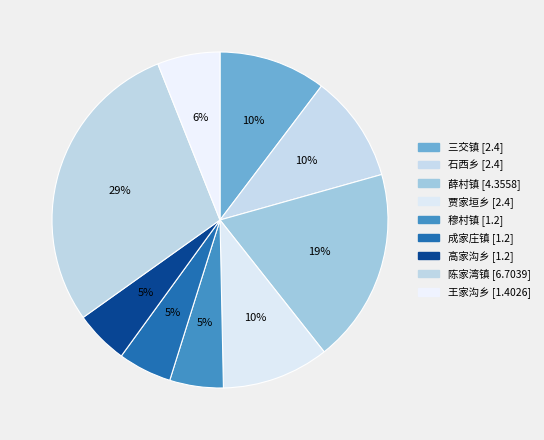

Does 三交镇 account for over 50% of the chart?

No